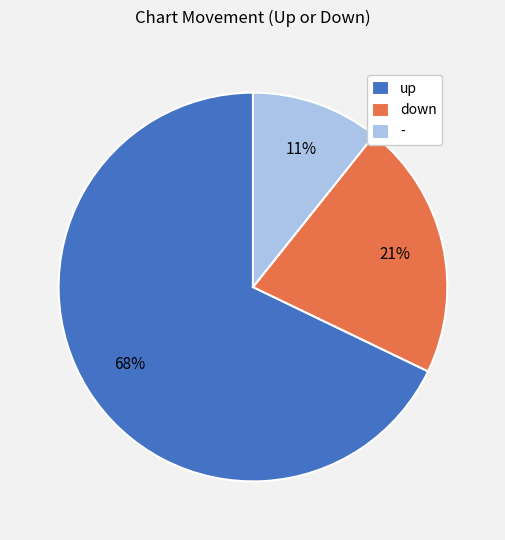

To the nearest percent, what is the average slice percentage?

33%